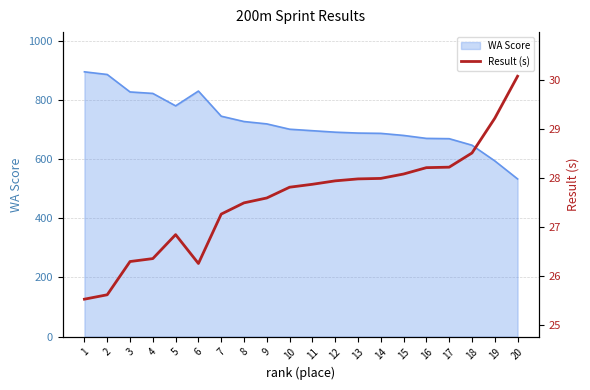

What is the difference between the maximum and minimum values?

4.6